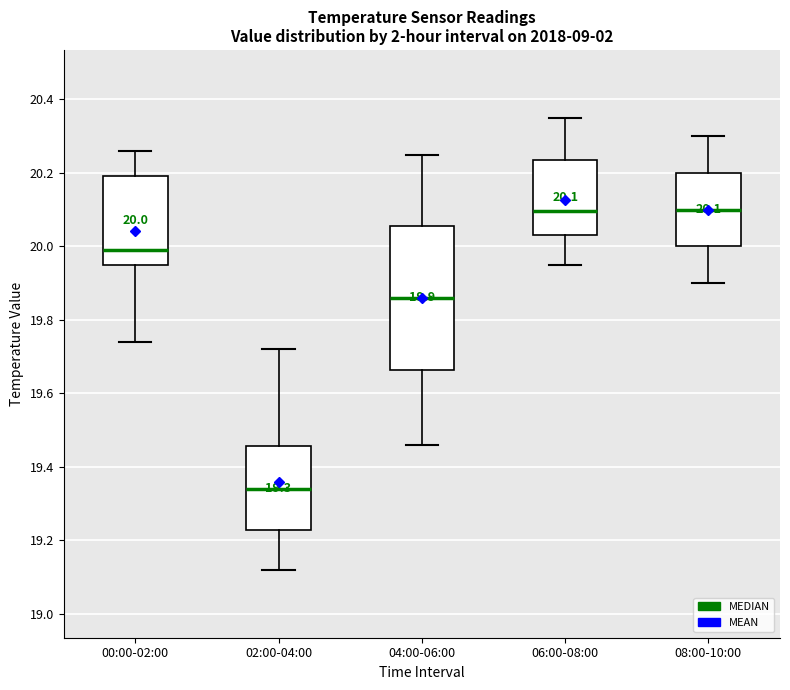

Which box is the tallest, from its lower edge to its upper edge?

04:00-06:00